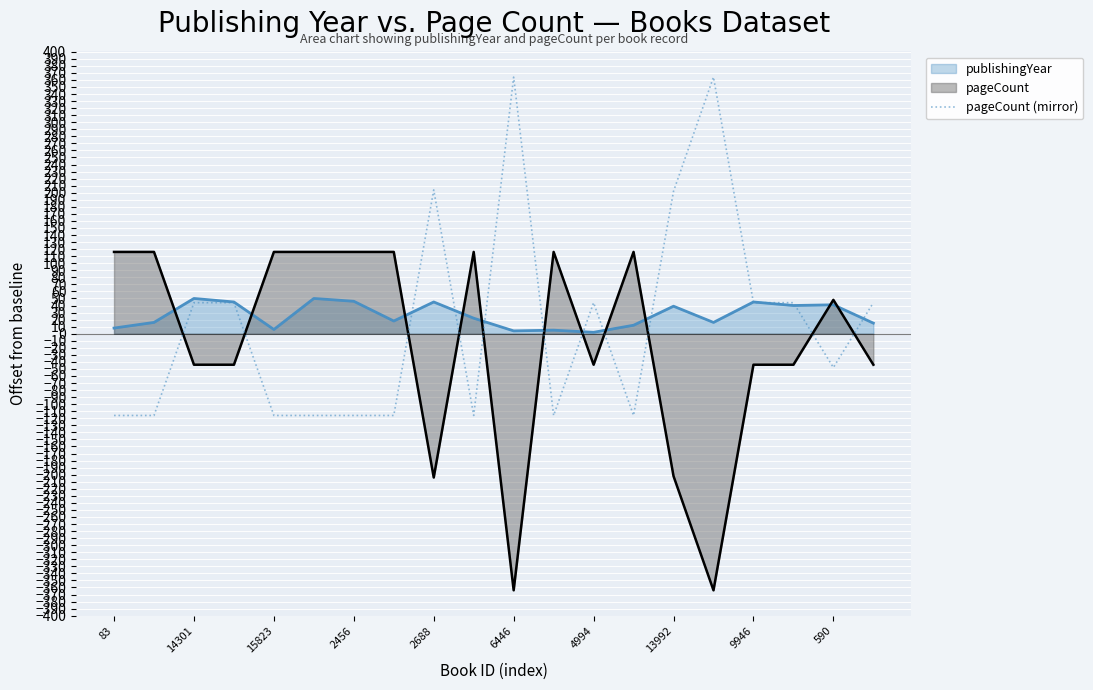

Is it true that the value at 11 is -191?

False